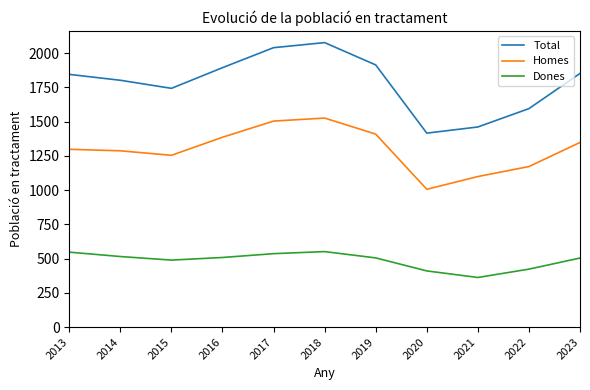

What is the spread (max minus min) of values at 2016?

1386